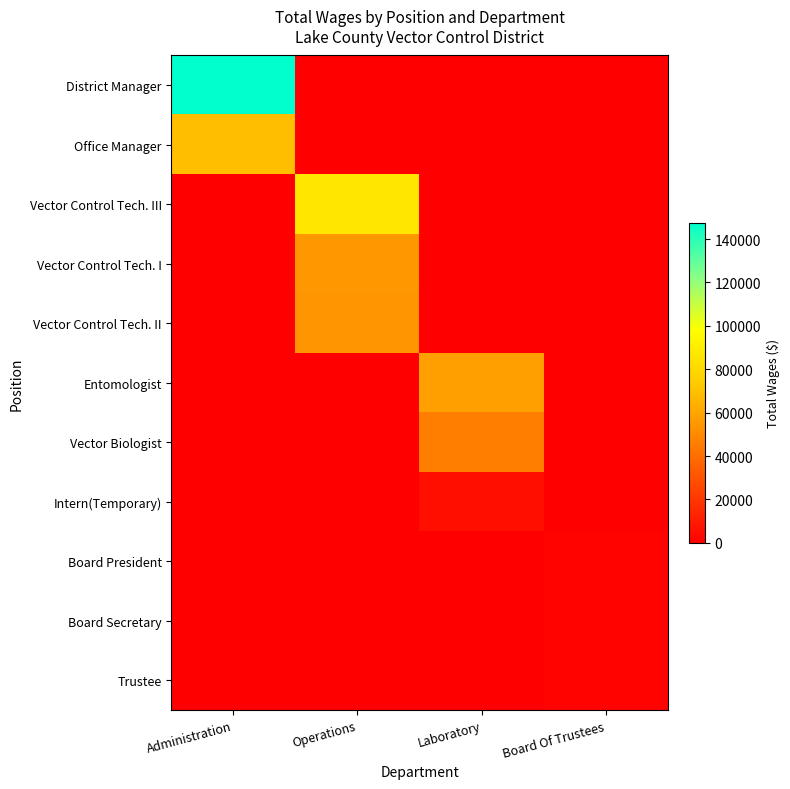

At which category is the sum across all series the highest?

Administration